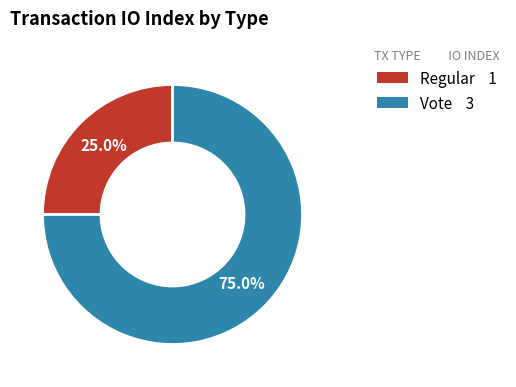

How many slices are in this pie chart?

2